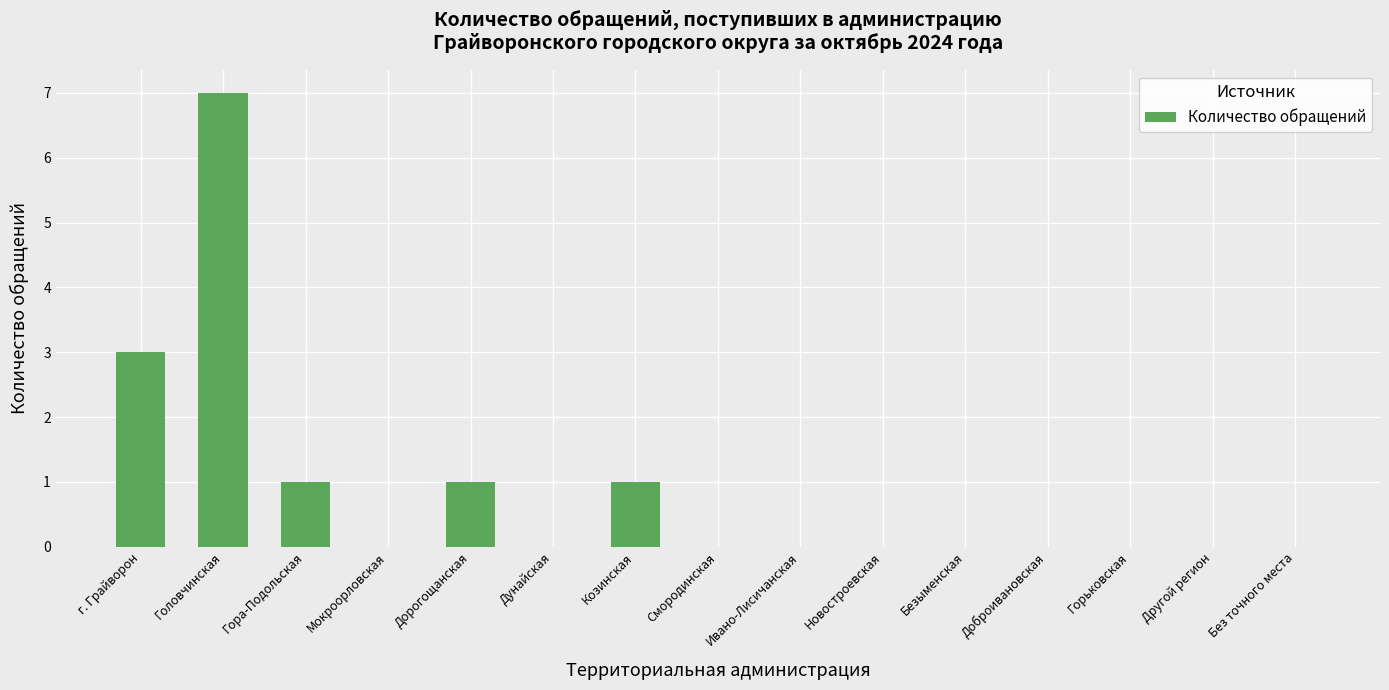

Is it true that the value at Безыменская is 0?

True